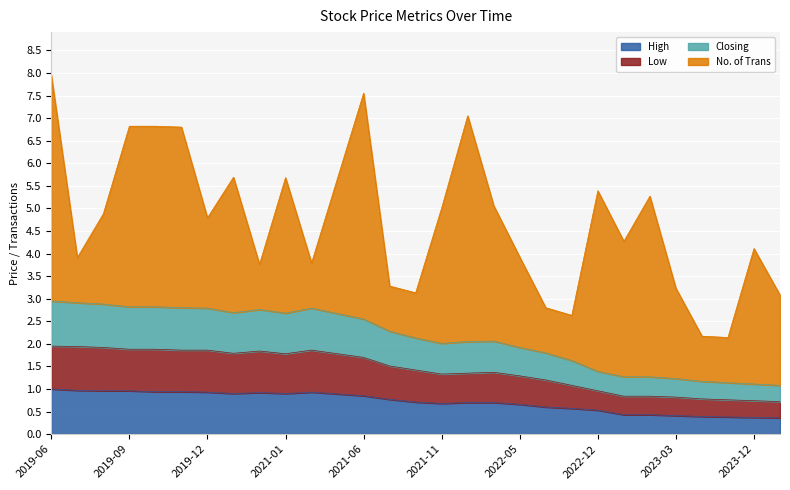

What is the maximum value for High?

1.0